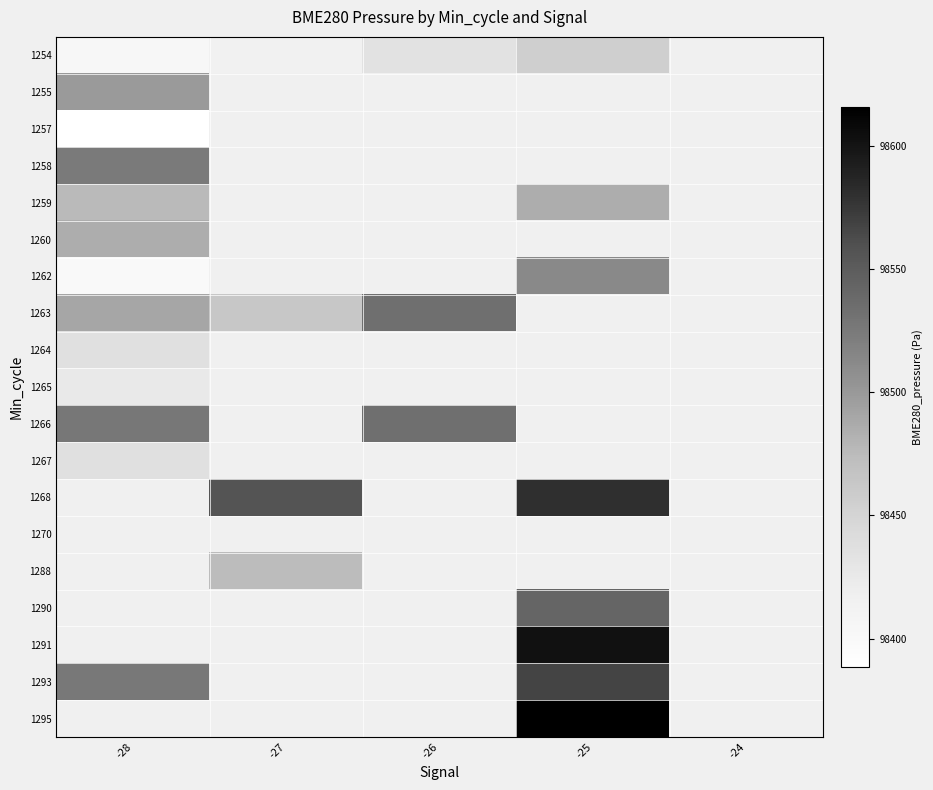

How many data points does each series have?

5